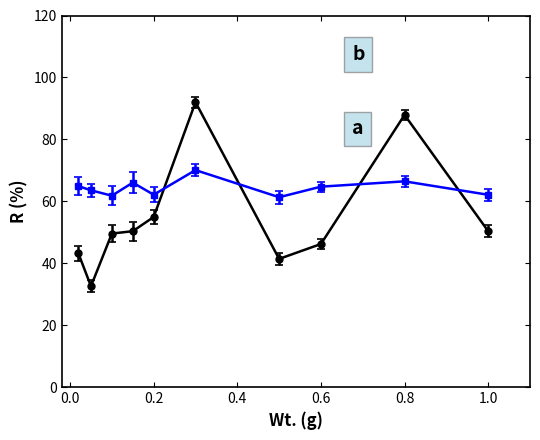

Does the chart display data point markers on the line(s)?

Yes